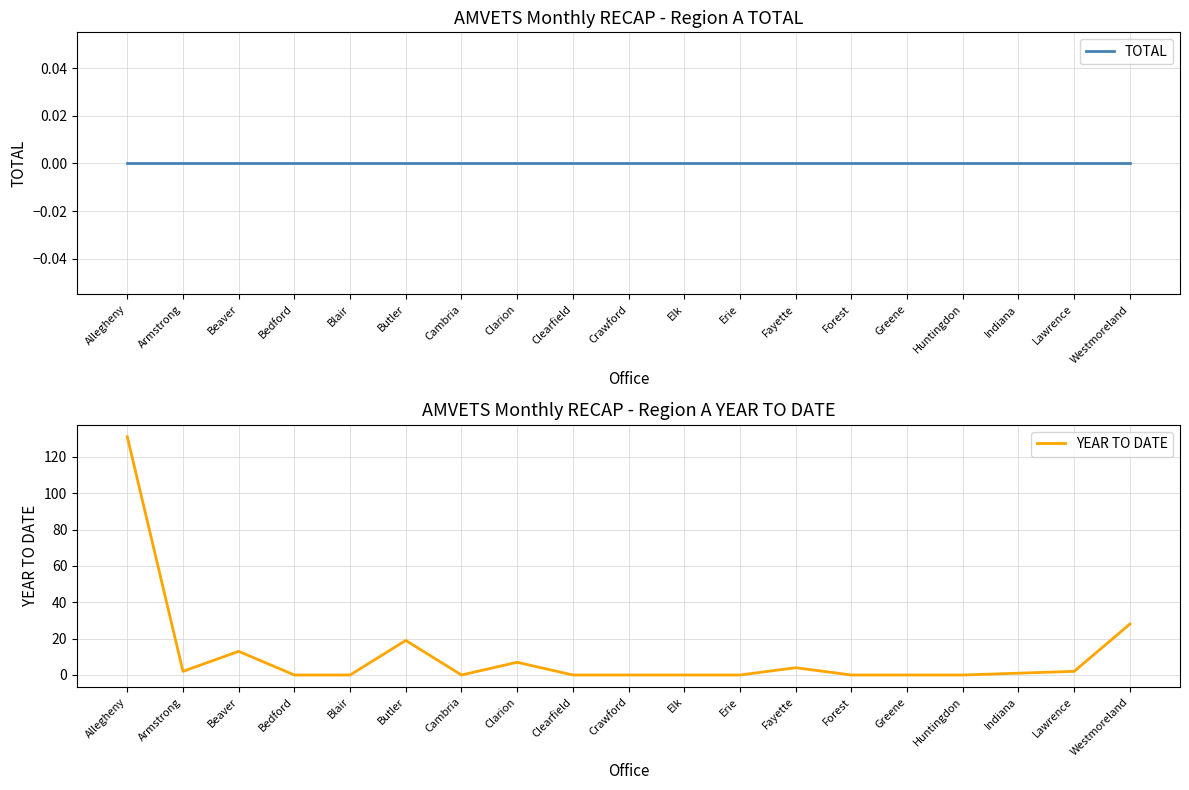

What is the total value across all series at Beaver?

13